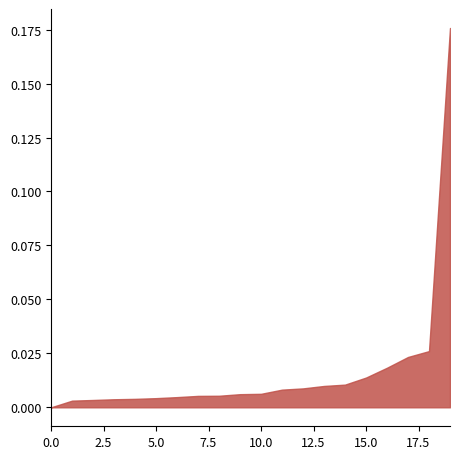

The value at 0.0 is 0.0. True or false?

True